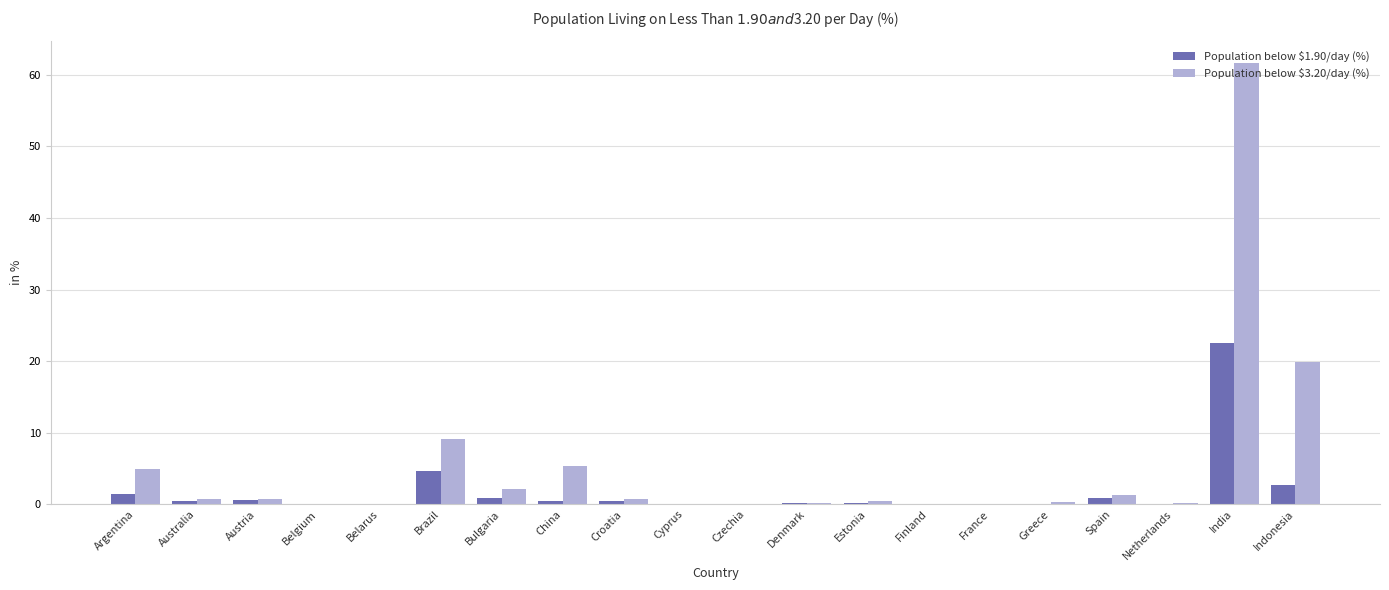

Count the number of data series in this chart.

2